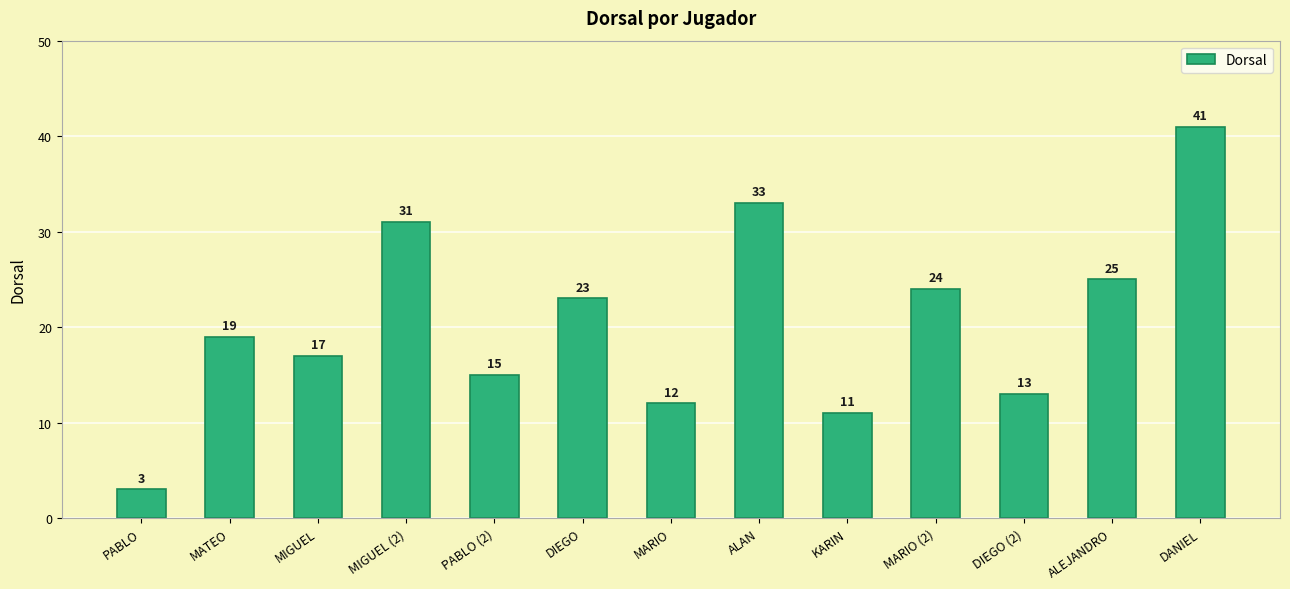

Reading right to left, extract all data points from this chart.

41	25	13	24	11	33	12	23	15	31	17	19	3